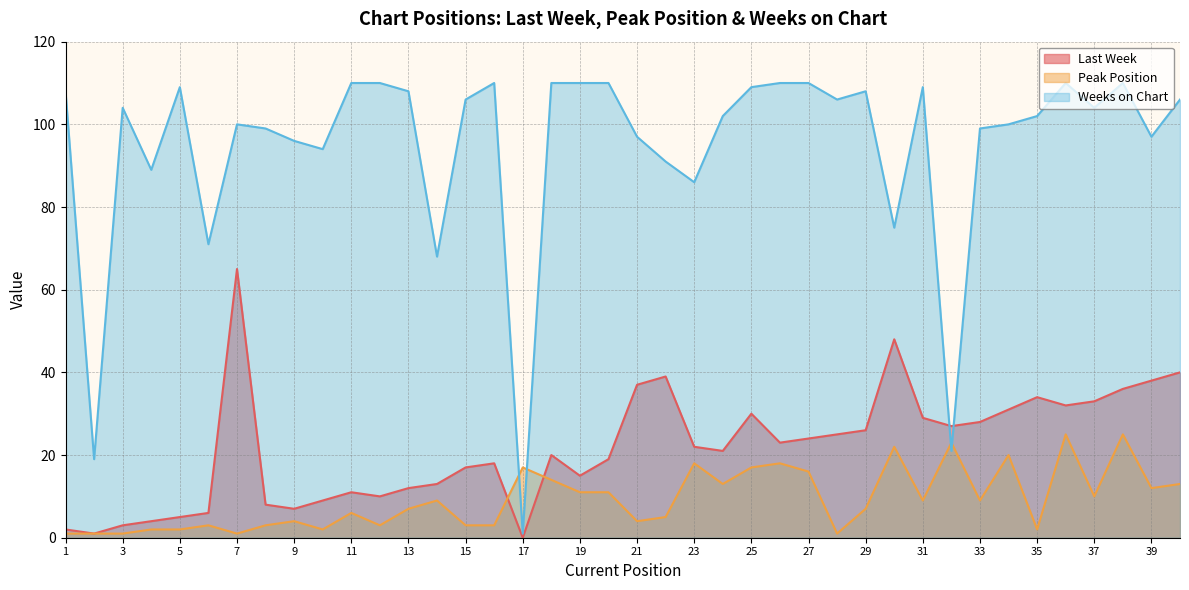

At which label does Weeks on Chart first exceed 104?

1